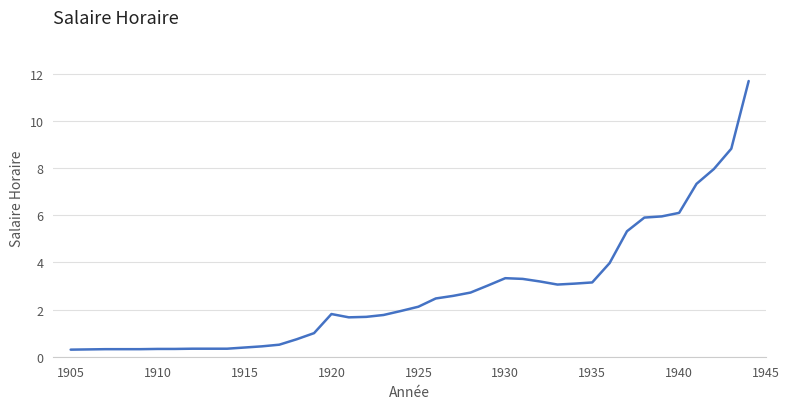

Does the chart have visible grid lines?

Yes